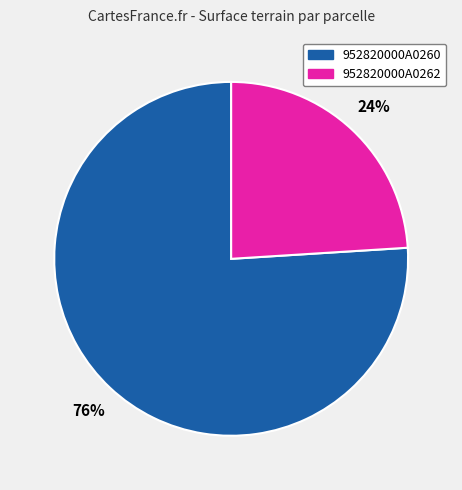

Does 952820000A0260 account for over 50% of the chart?

Yes